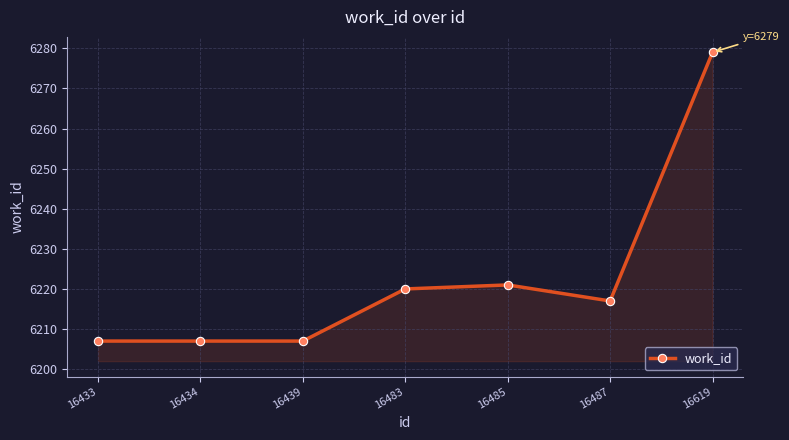

At which label is the value closest to 6243?

16485